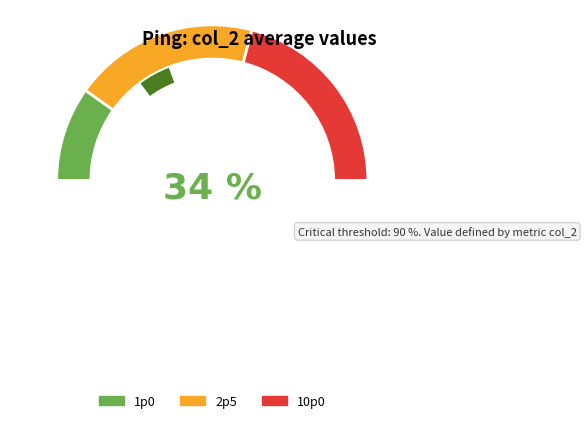

True or false: 2p5 accounts for 49% of the total.

False